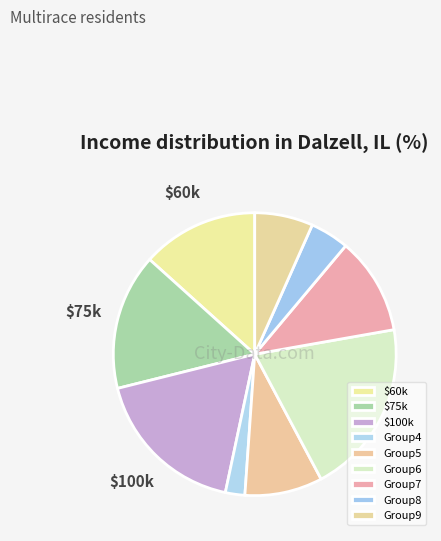

Which category has the biggest portion of the pie?

Group6